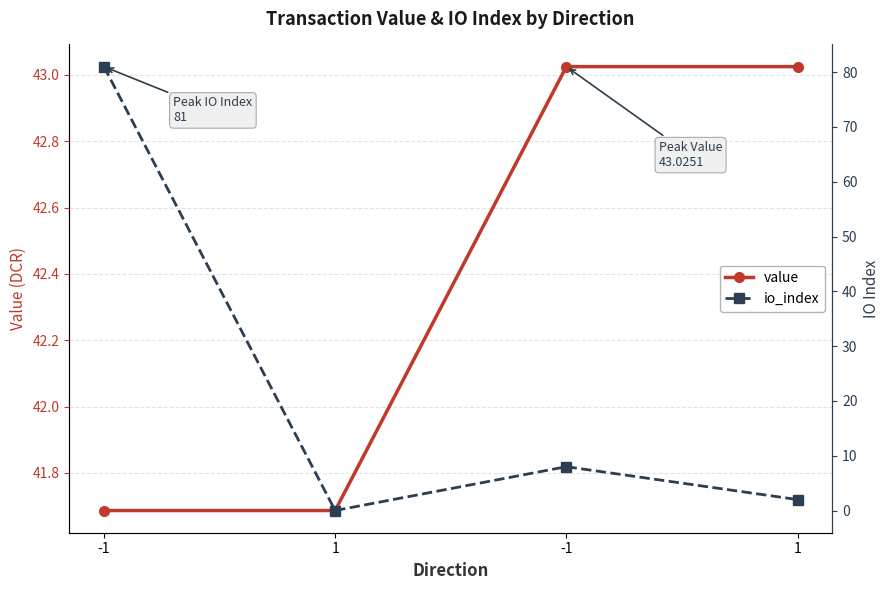

At which label does value reach its peak?

-1